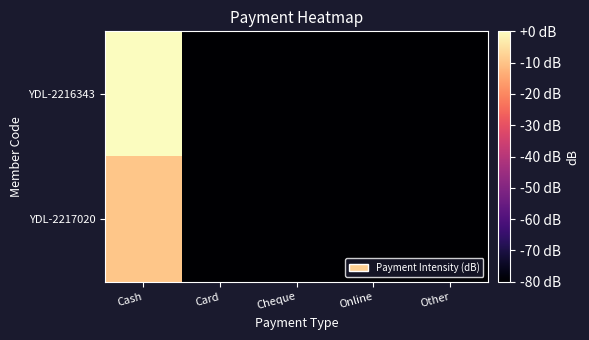

How many data points does each series have?

5